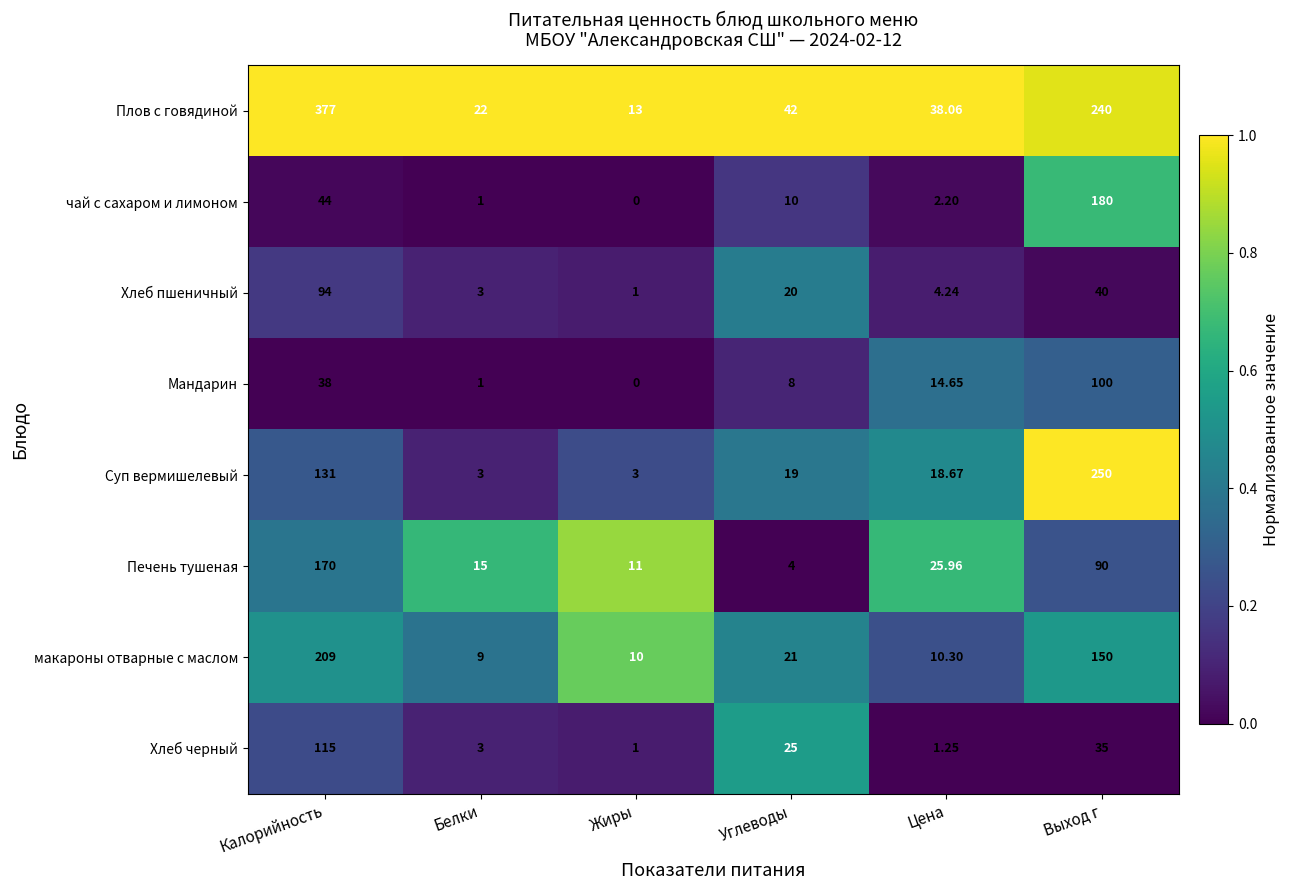

Which category has the lowest value in the Плов с говядиной series?

Жиры